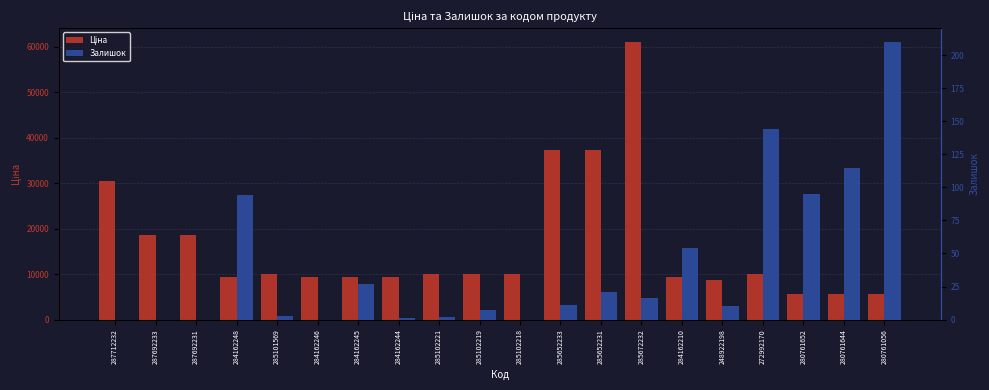

What position from the left is 287712232?

1